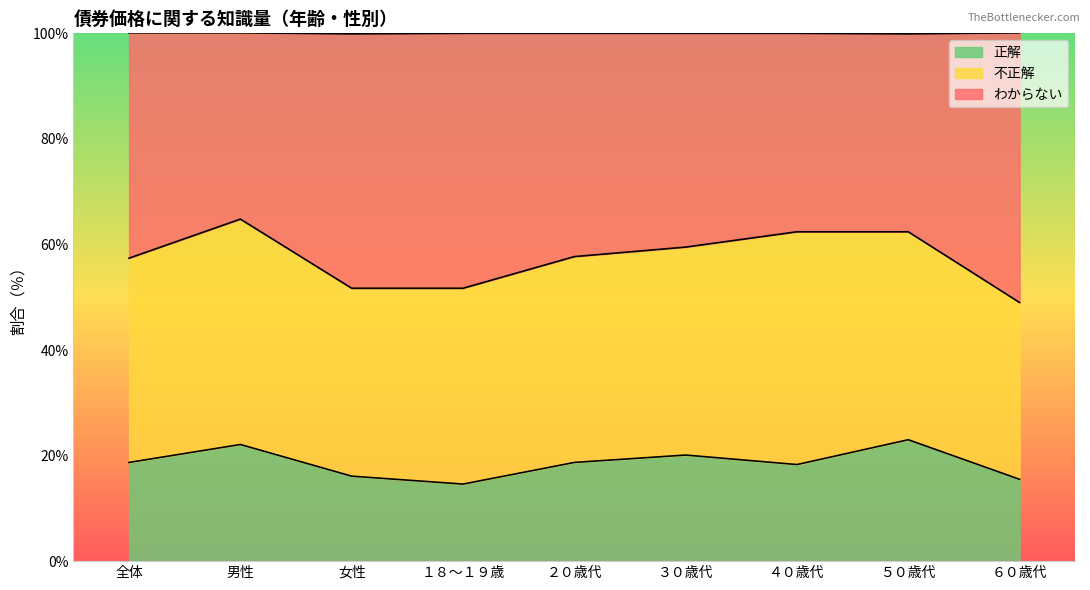

What is the maximum value for 正解?

23.0